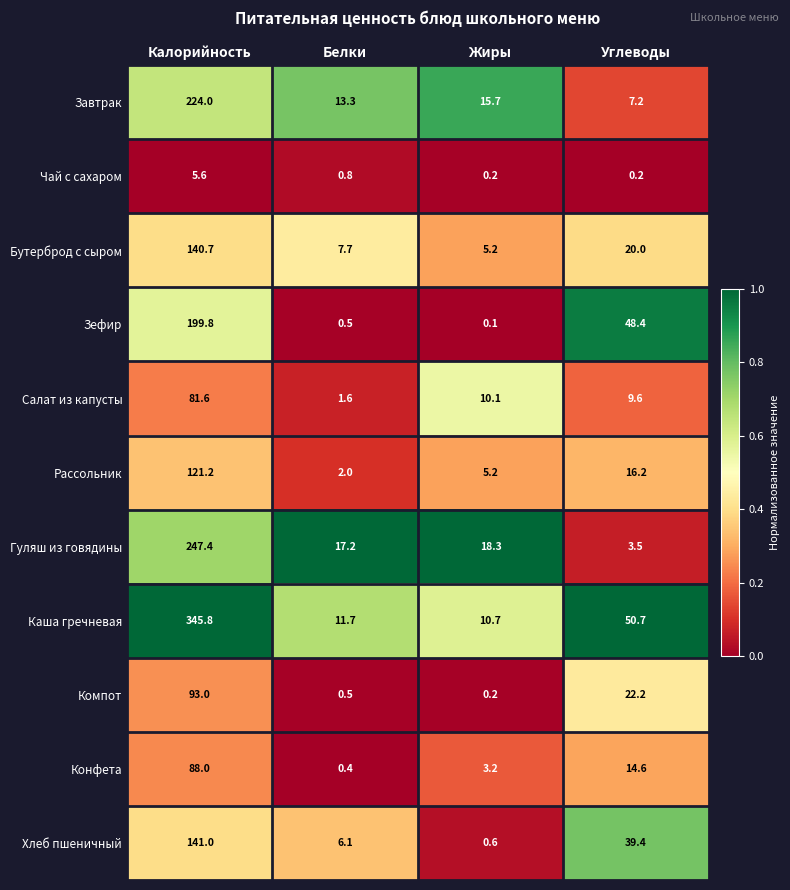

The value of Каша гречневая at Углеводы is 50.7. True or false?

True